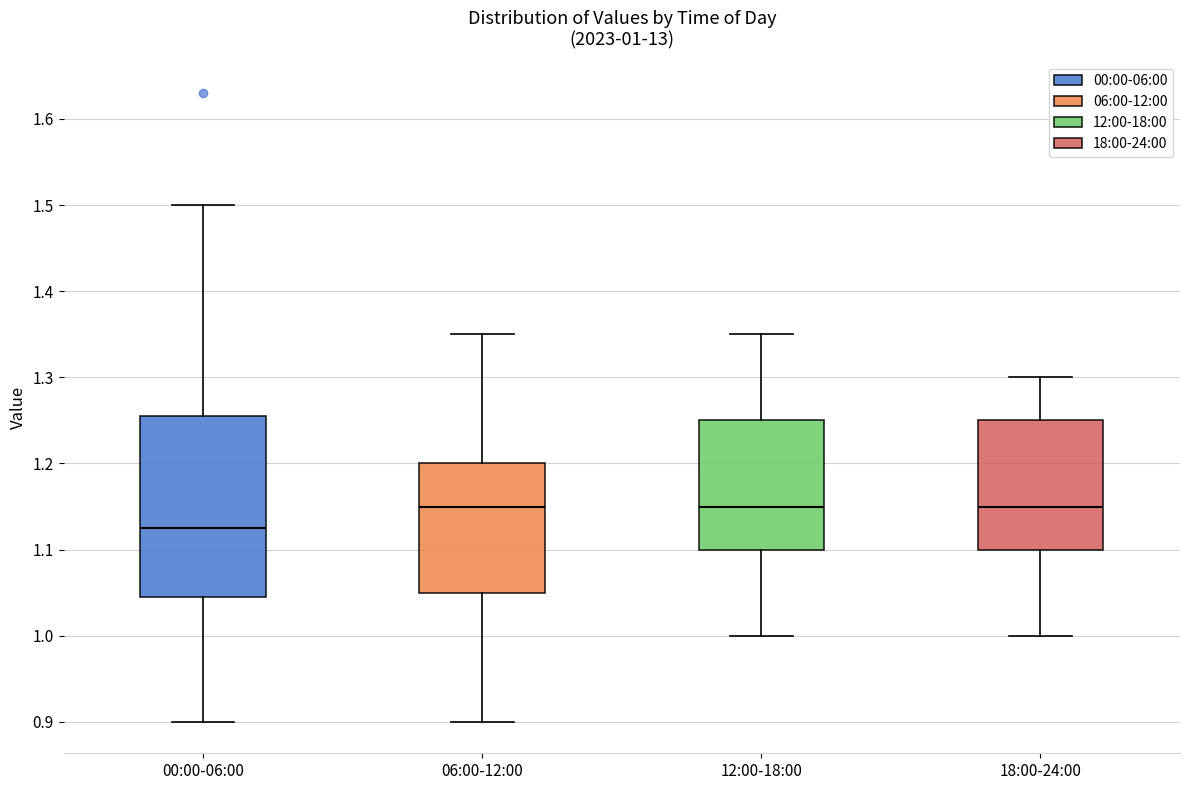

Comparing the boxes themselves (not the whiskers), which one is the tallest?

00:00-06:00